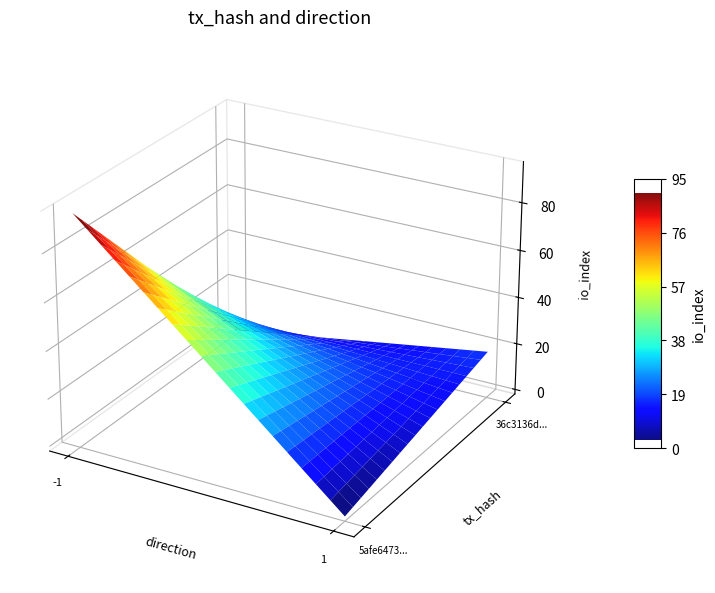

What is the sum of the 36c3136d5bbce104e2ddef555897c9546a9ec44 values at io_index and direction?

19